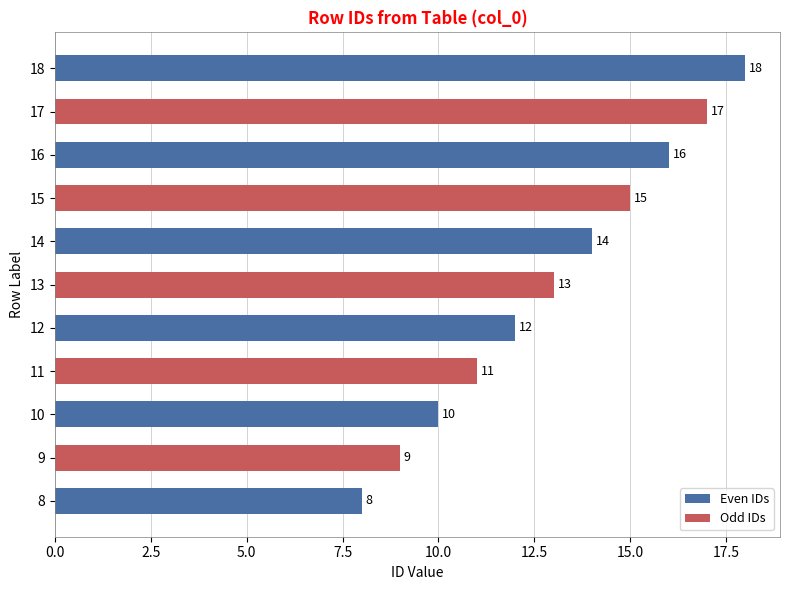

List the labels in order of value, largest first.

18, 17, 16, 15, 14, 13, 12, 11, 10, 9, 8